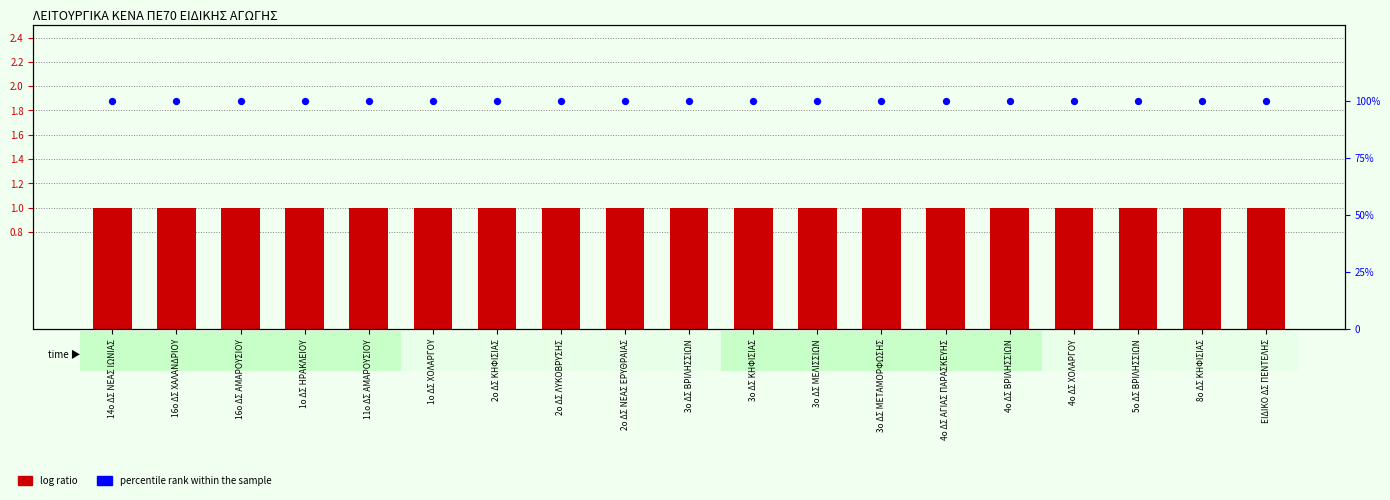

Which series has the widest spread of Y values?

ΛΕΙΤΟΥΡΓΙΚΑ ΚΕΝΑ